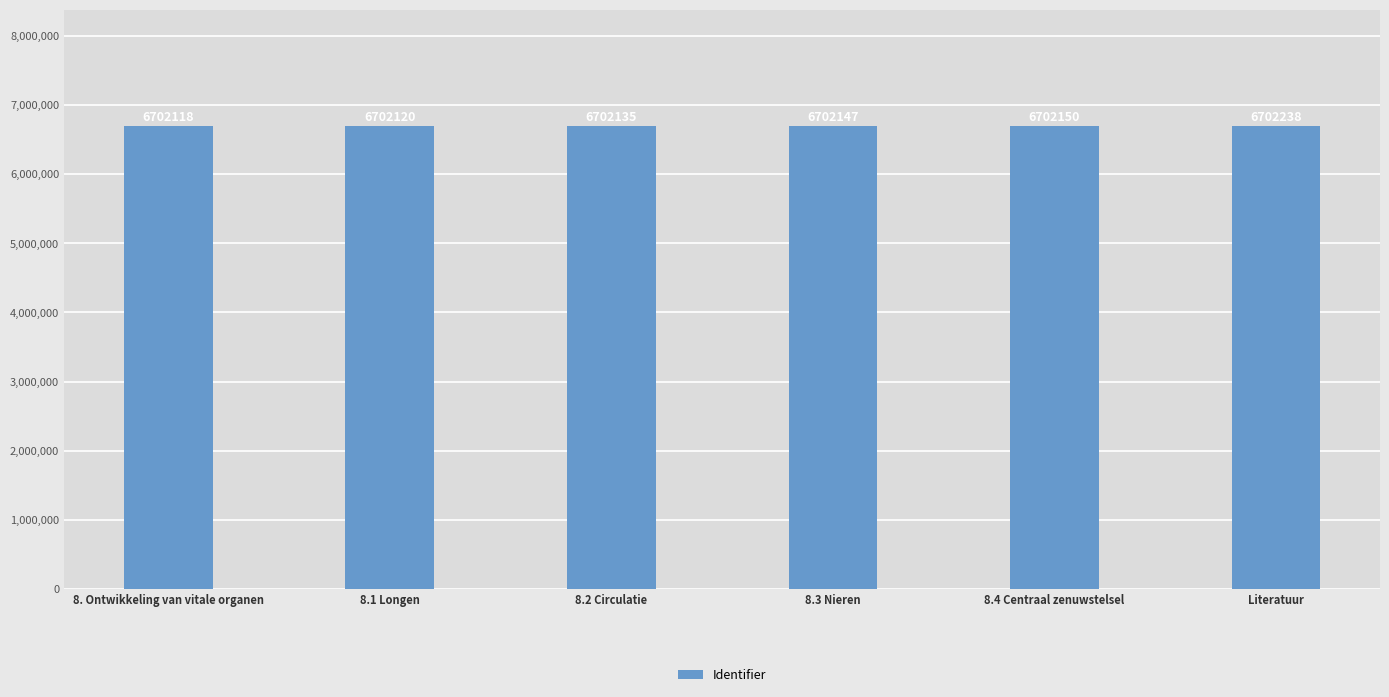

How many bars are there in total?

6